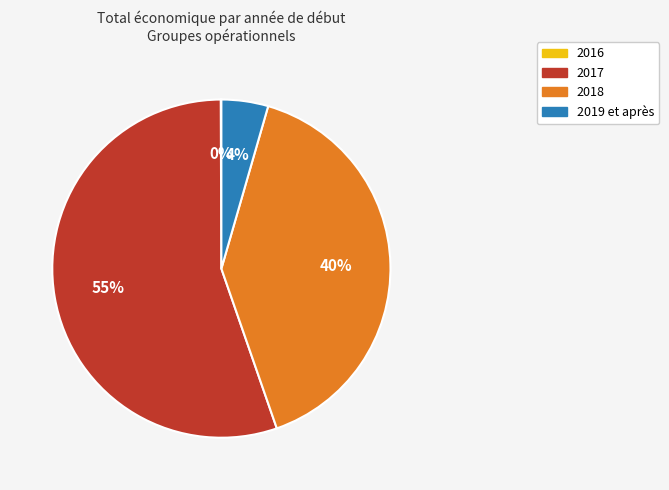

Which category has the biggest portion of the pie?

2017